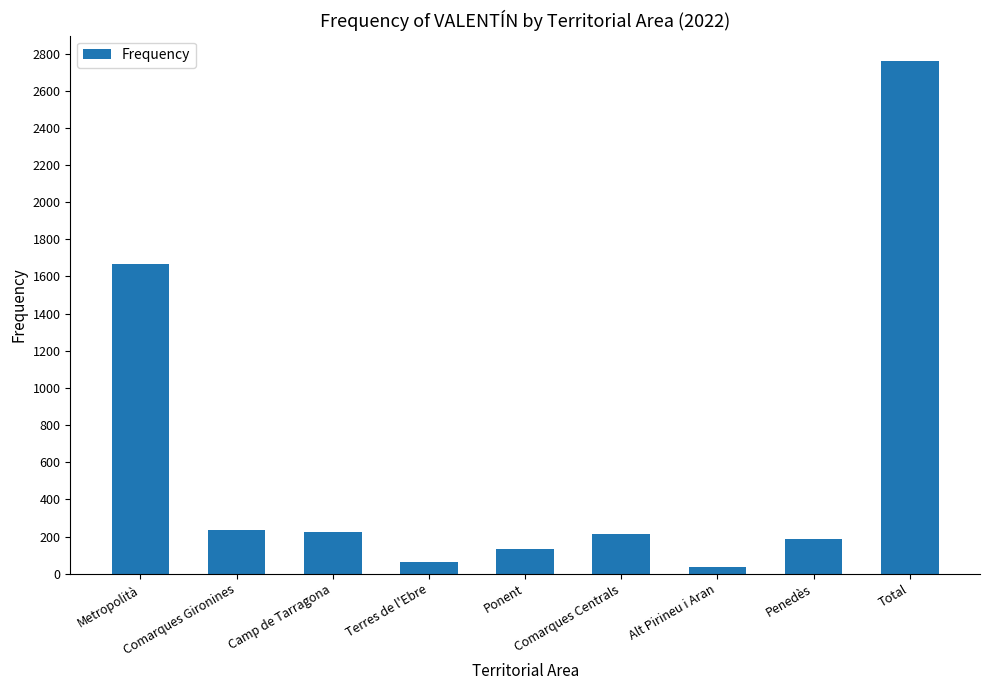

How many bars are there in total?

9